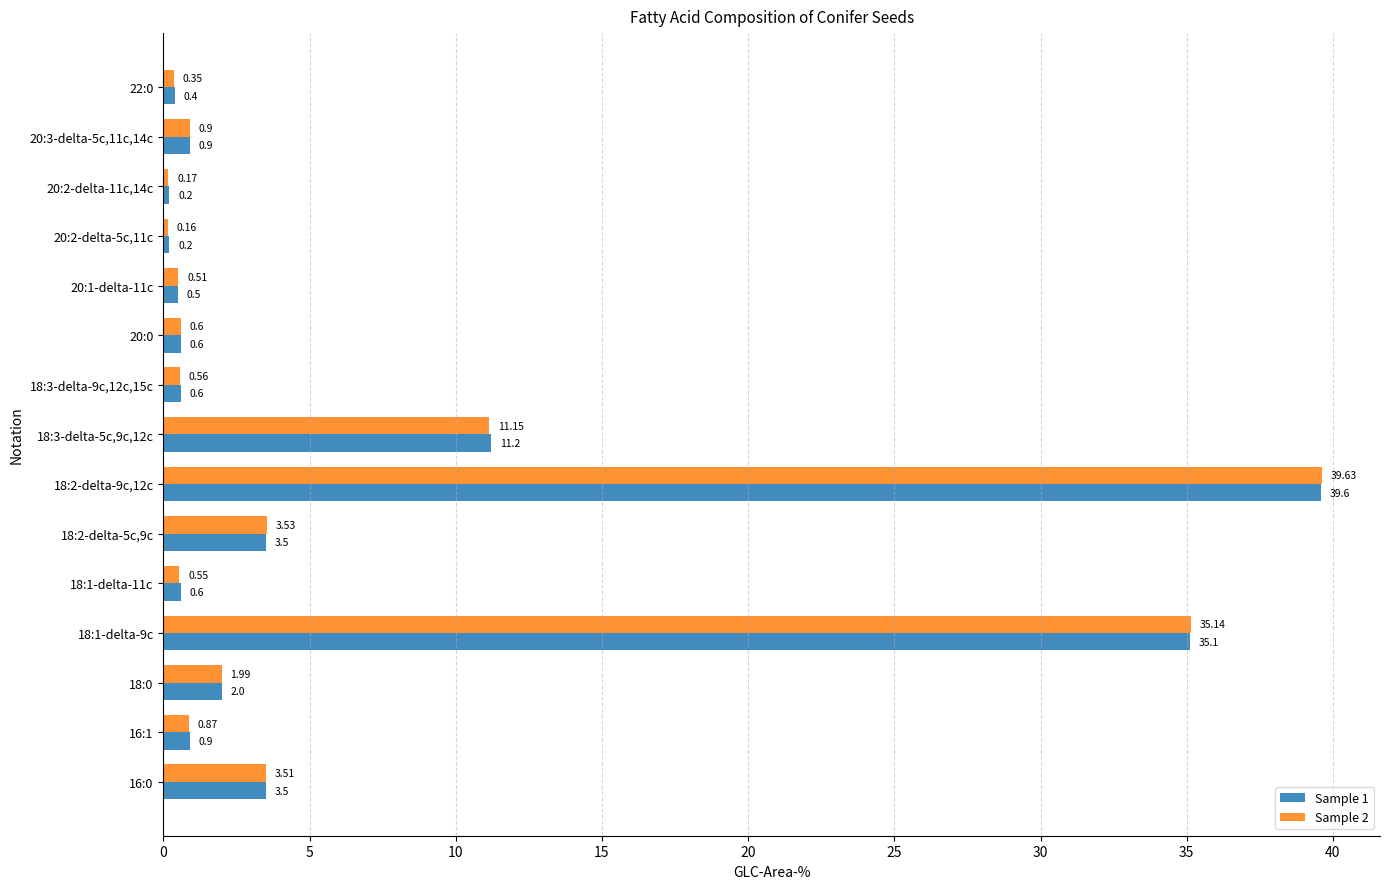

What is the difference between the maximum and second lowest values in the Sample 2 series?

39.5